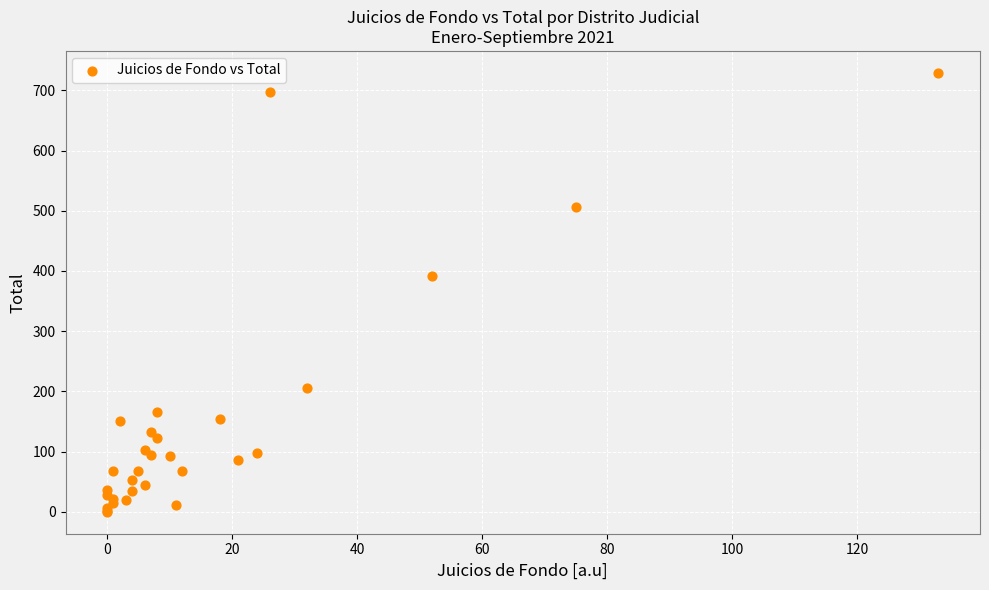

What Y value in the scatter plot is closest to 364?

392